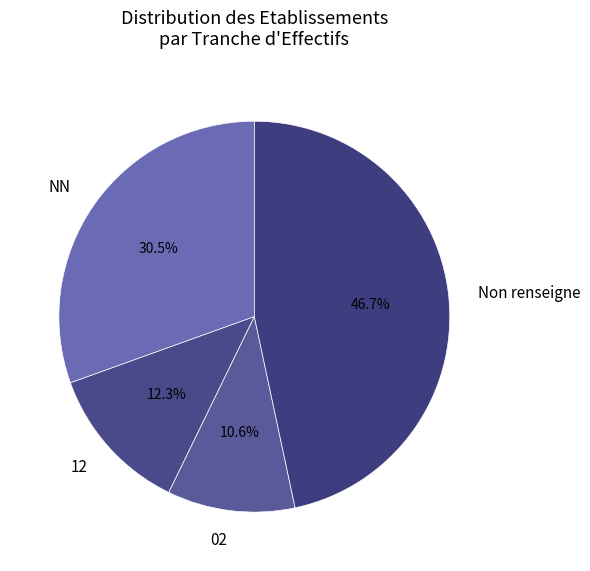

What is the largest slice in the pie chart?

Non renseigne